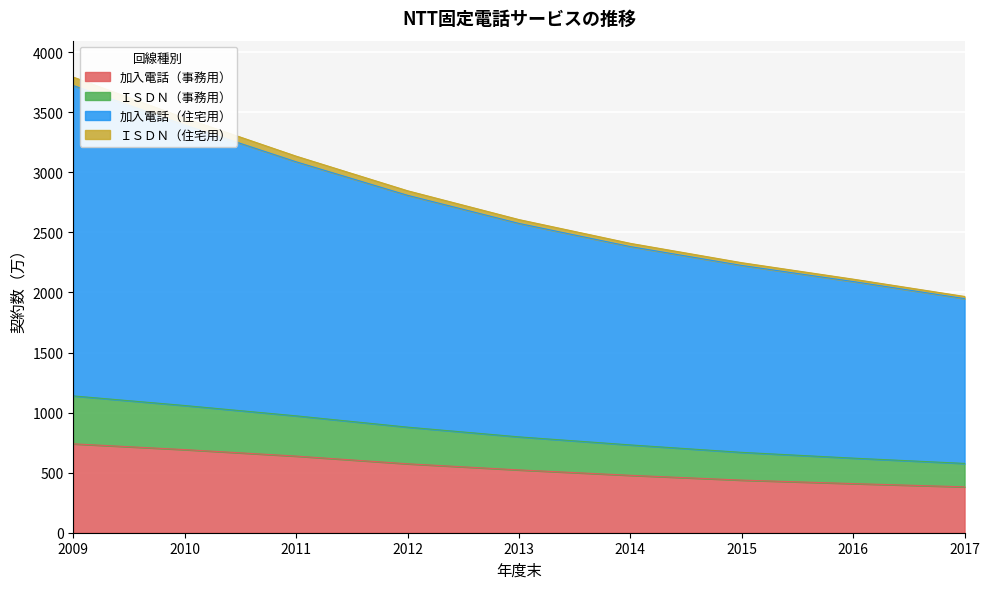

What is the spread (max minus min) of values at 2012?

1892